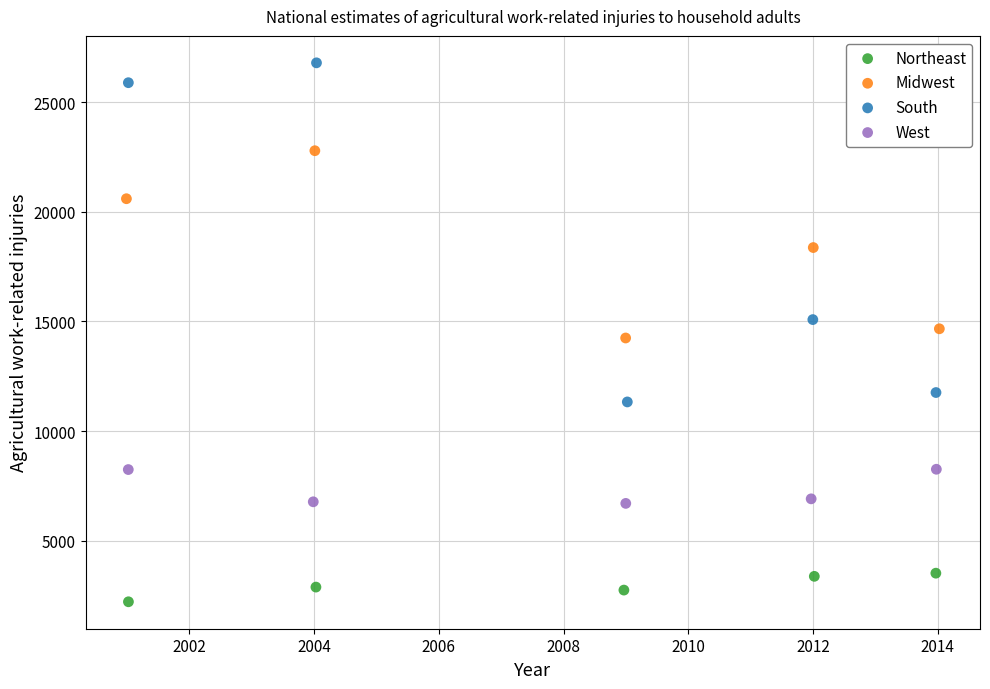

Which series has the largest Y range (max minus min)?

South